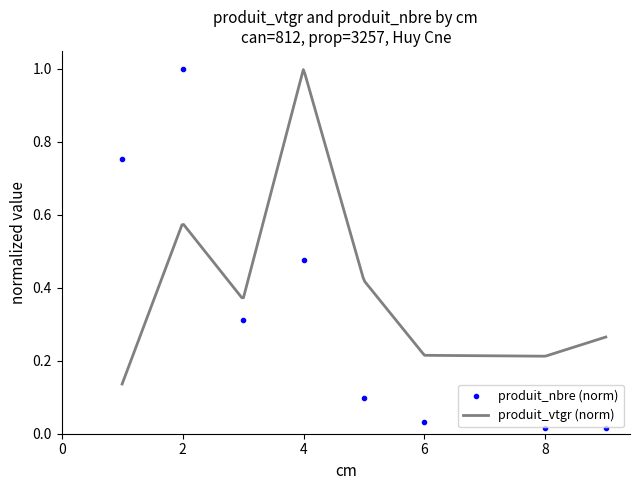

The value at 9 is 0.0. True or false?

True